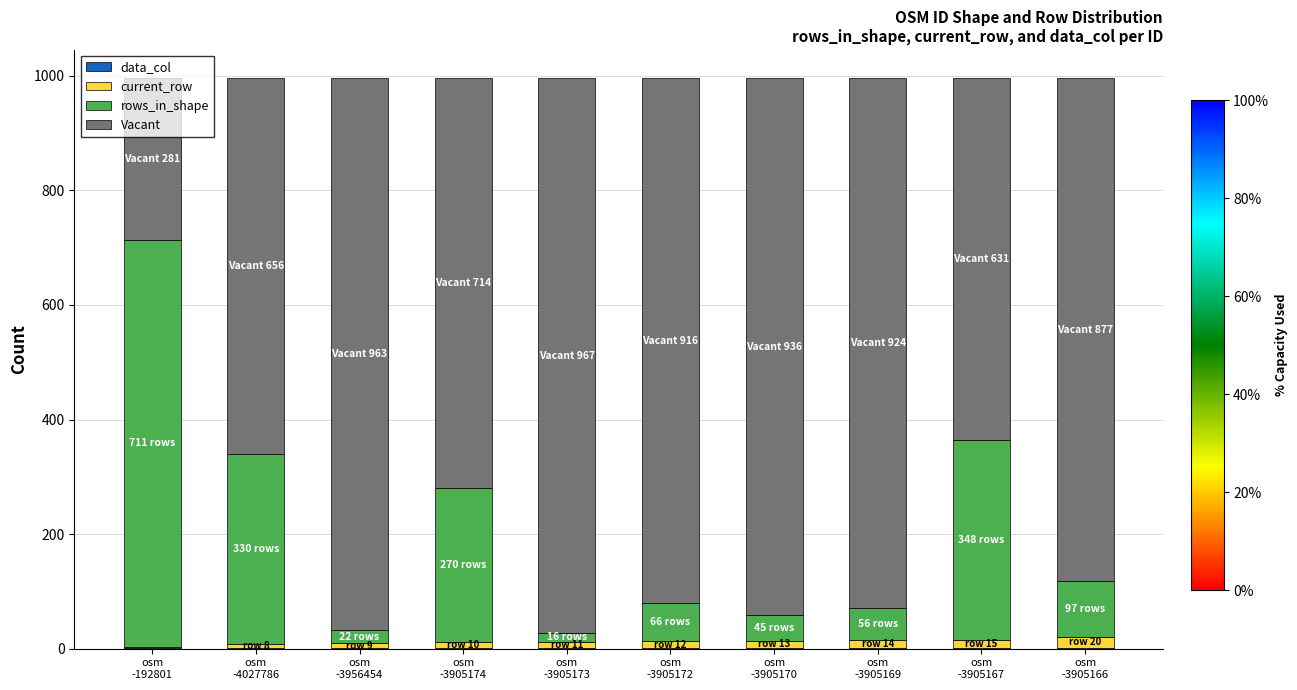

Are the bars grouped side by side (vs. stacked)?

No